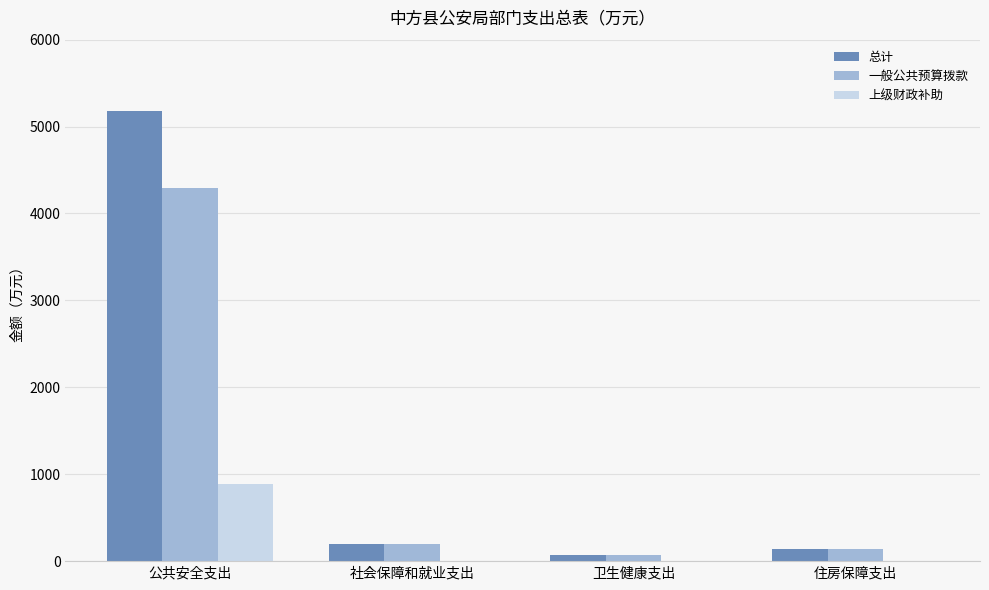

What value does the 一般公共预算拨款 series have at 住房保障支出?

141.0